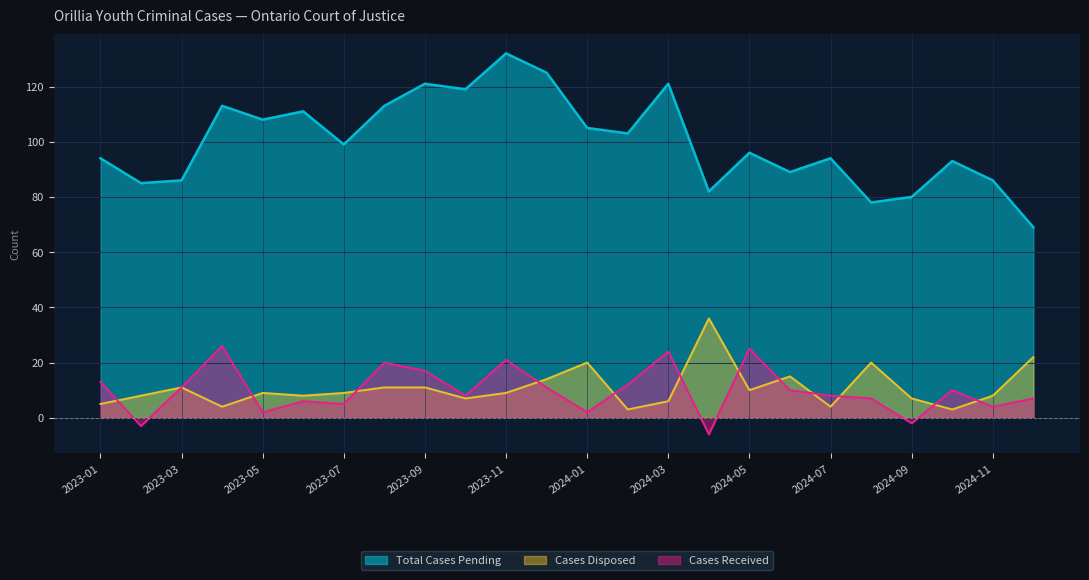

Is it true that Cases Received equals 7 at 2023-03?

False